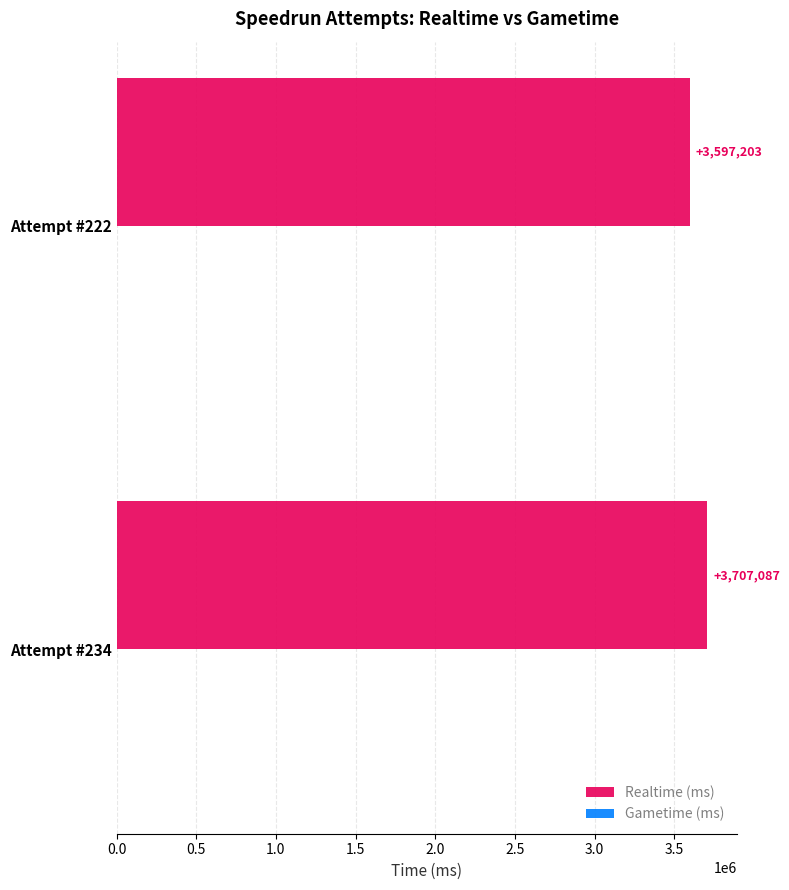

What is the ratio of the value at Attempt #234 to the value at Attempt #222?

1.0